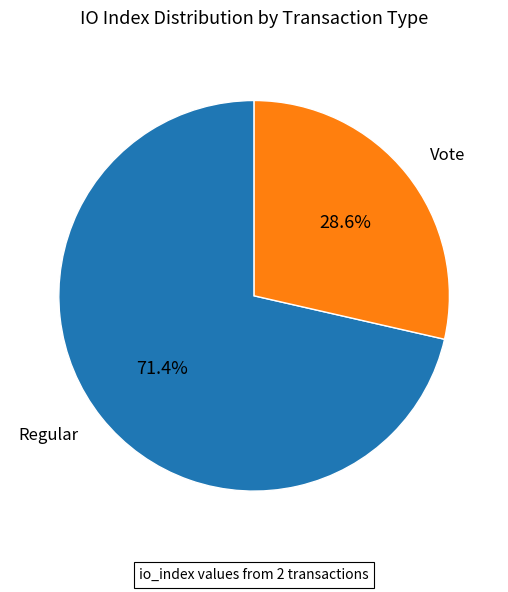

Is there any slice that represents more than half of the pie?

Yes